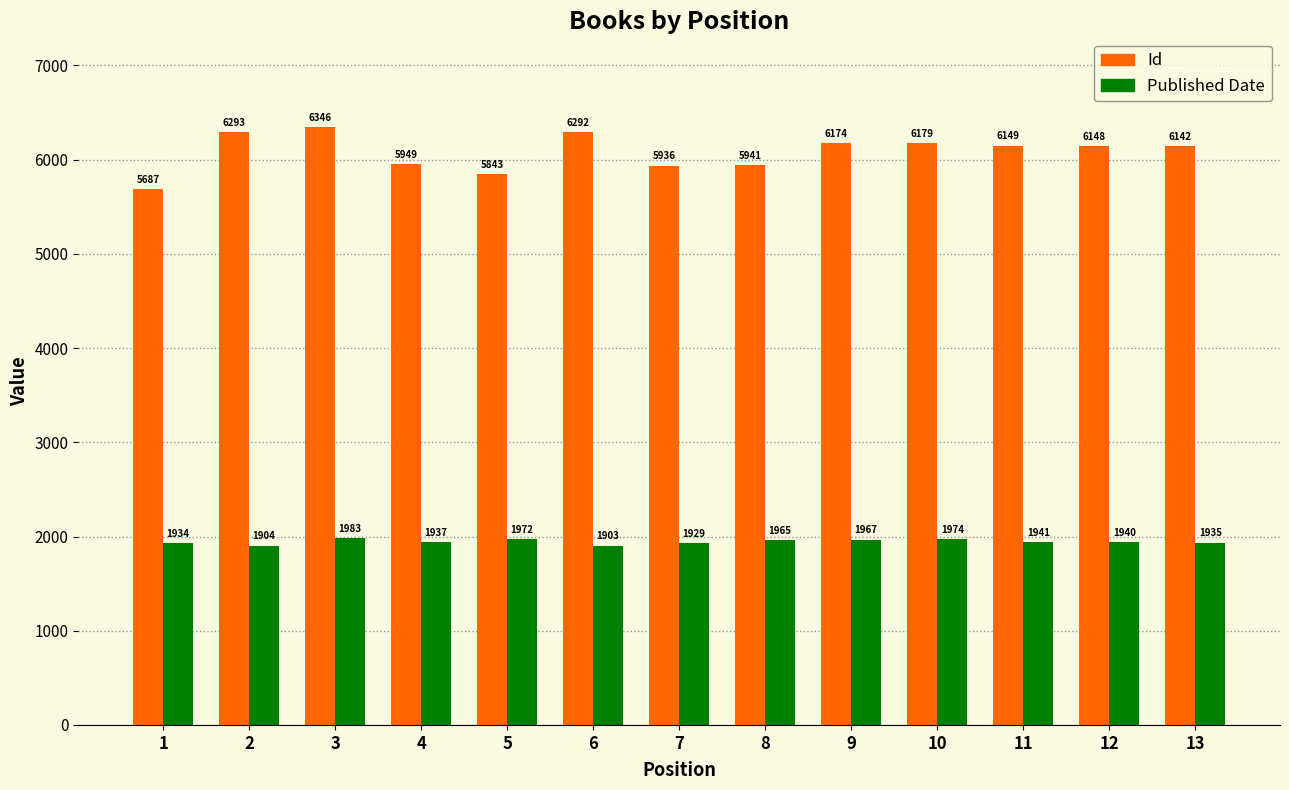

What is the sum of all Id values?

79079